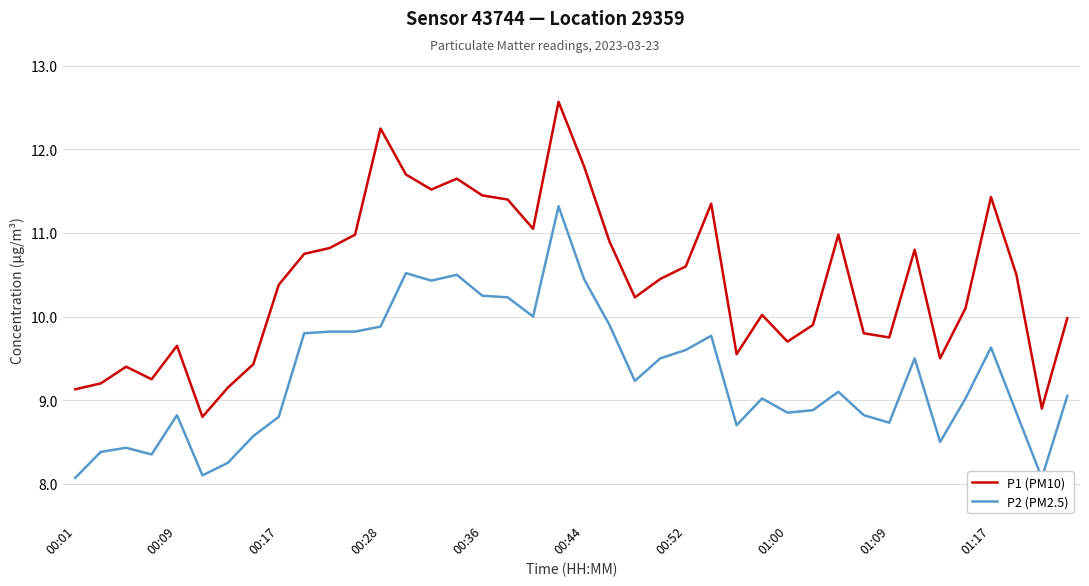

What is the highest value of the P1 (PM10) series?

12.6